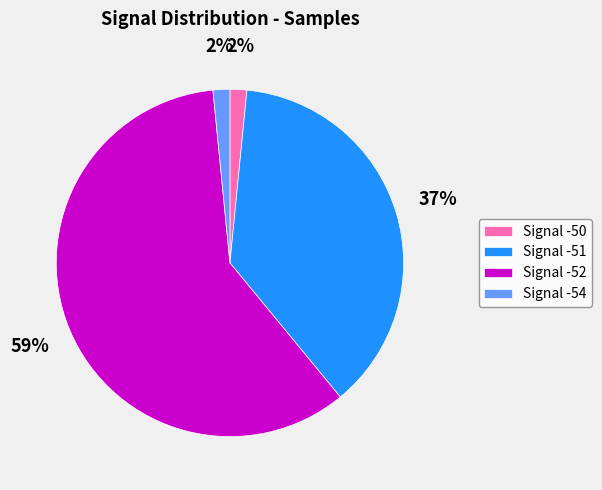

Is there any slice that represents more than half of the pie?

Yes